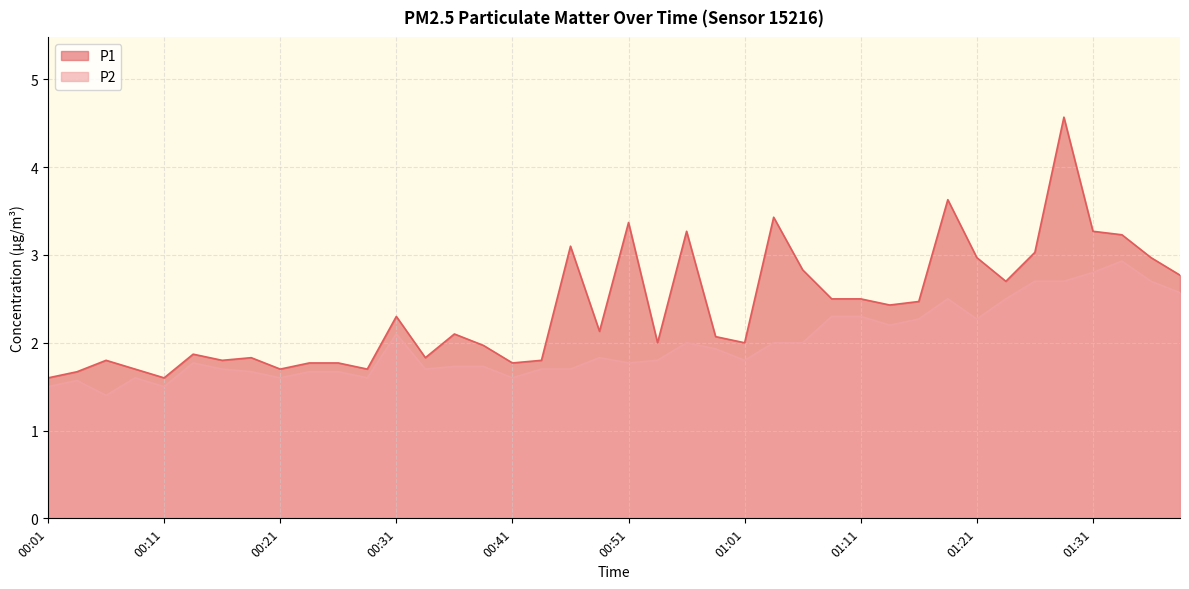

What is the label of the 35th point from the left?

01:26